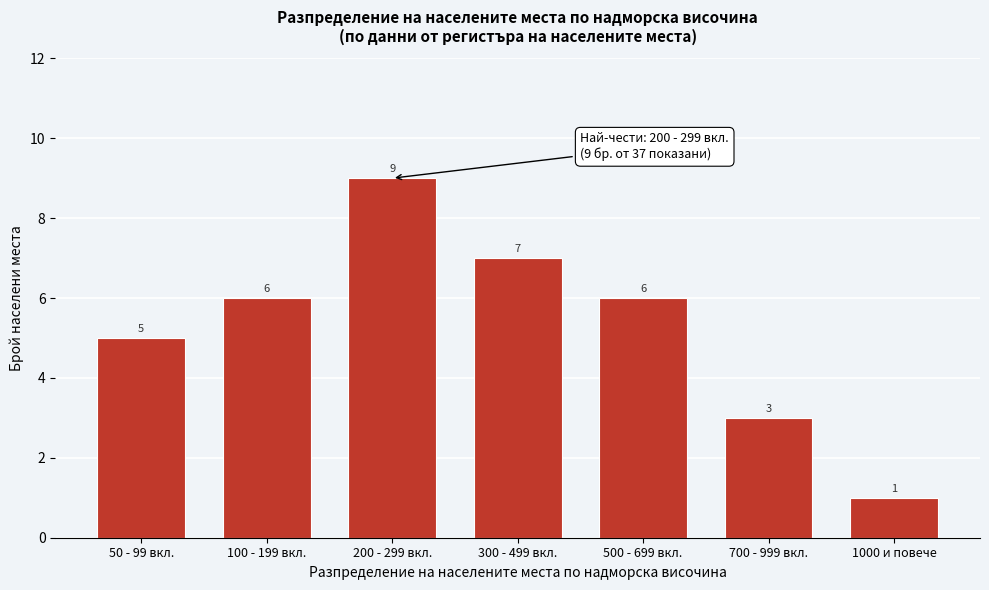

Reading right to left, list all the values displayed in this chart.

1	3	6	7	9	6	5